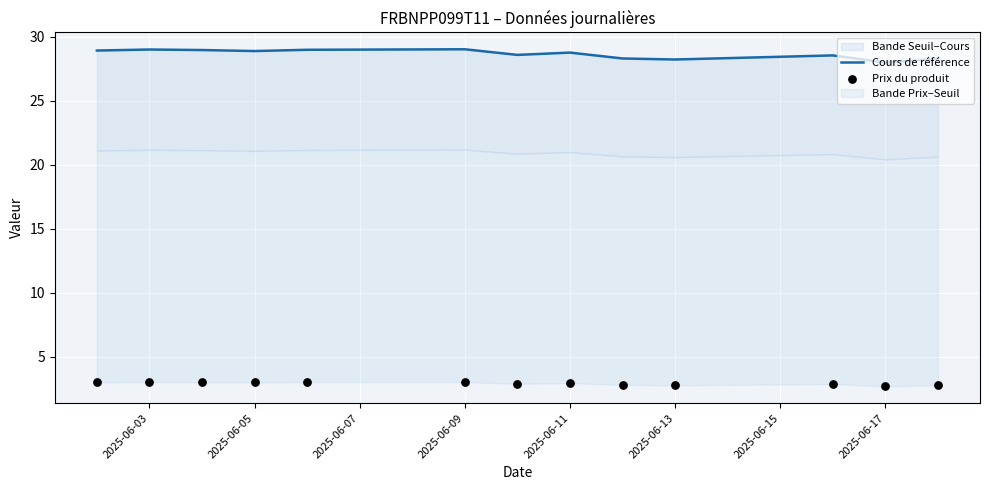

What is the total value across all series at 2025-06-03?

32.0